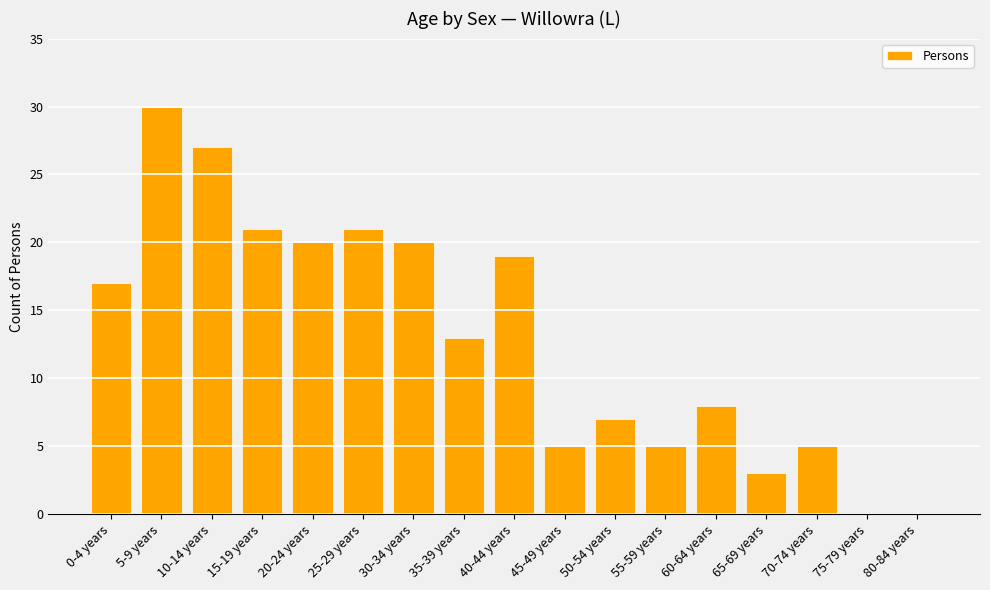

What is the change in value from 20-24 years to 80-84 years?

-20